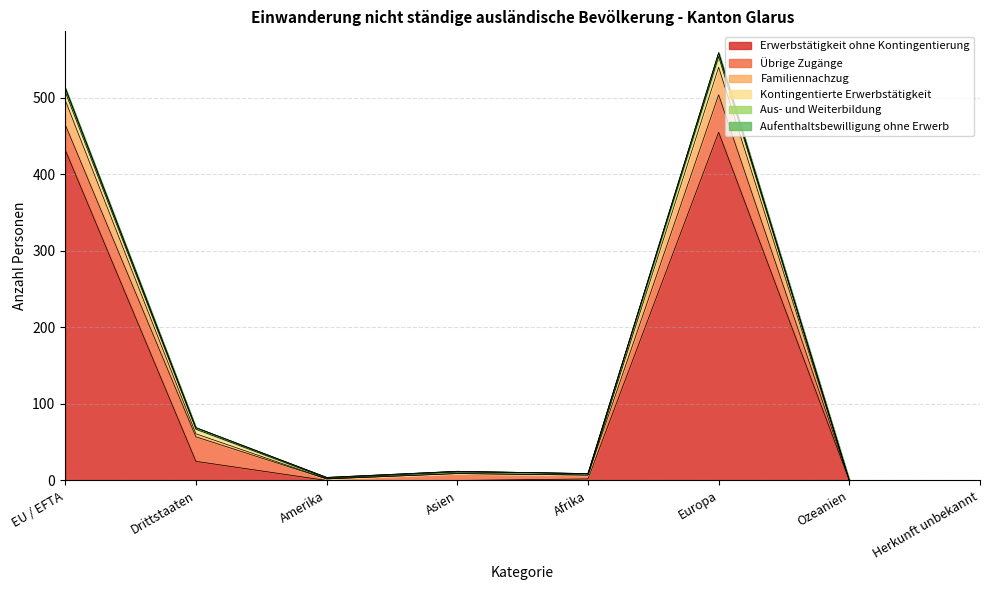

What is the difference between the maximum and minimum values in the Kontingentierte Erwerbstätigkeit series?

14